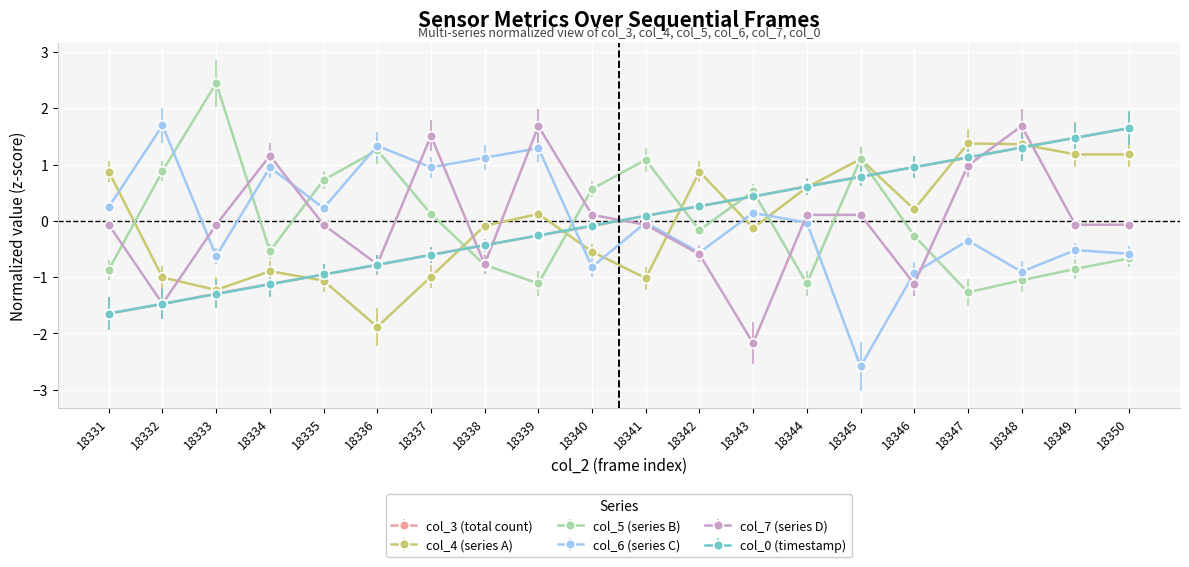

How many categories are shown in the chart?

20